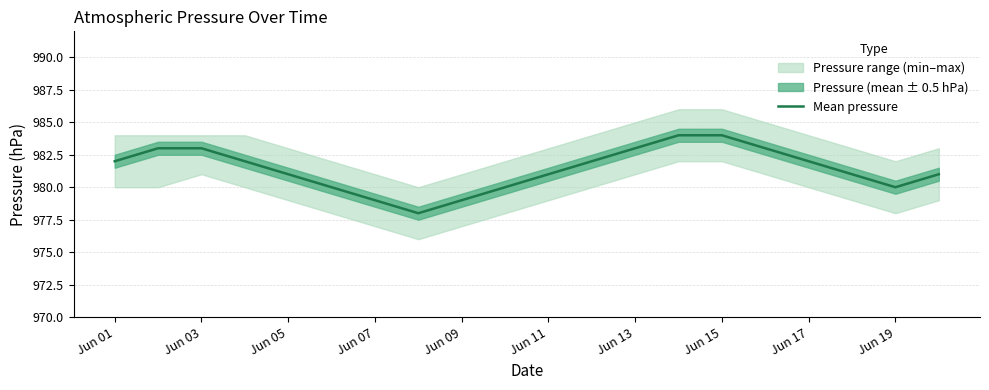

Is it true that Mean pressure equals 983 at Jun 13?

True